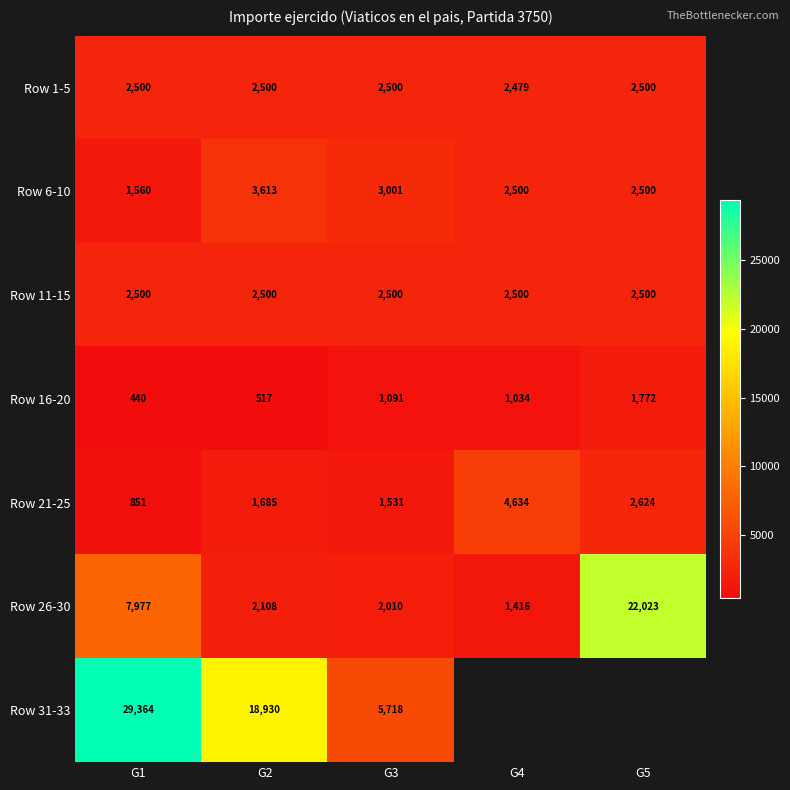

At which label does Row 16-20 first exceed 1034?

G3